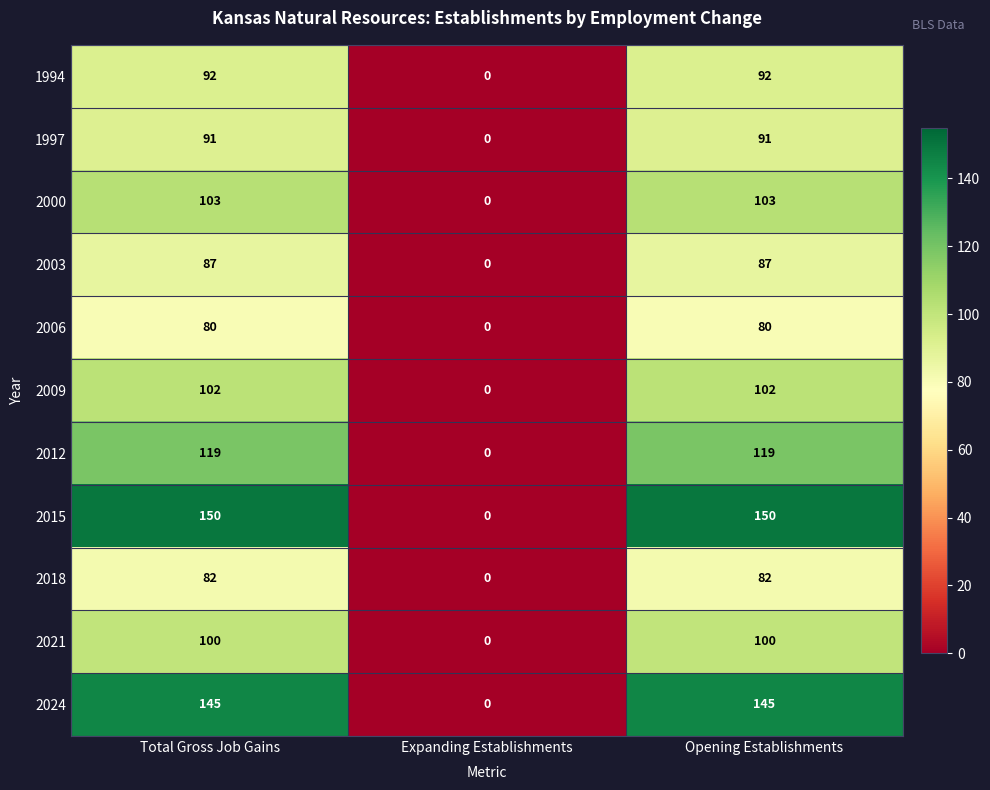

At how many categories does at least one series exceed 76?

2